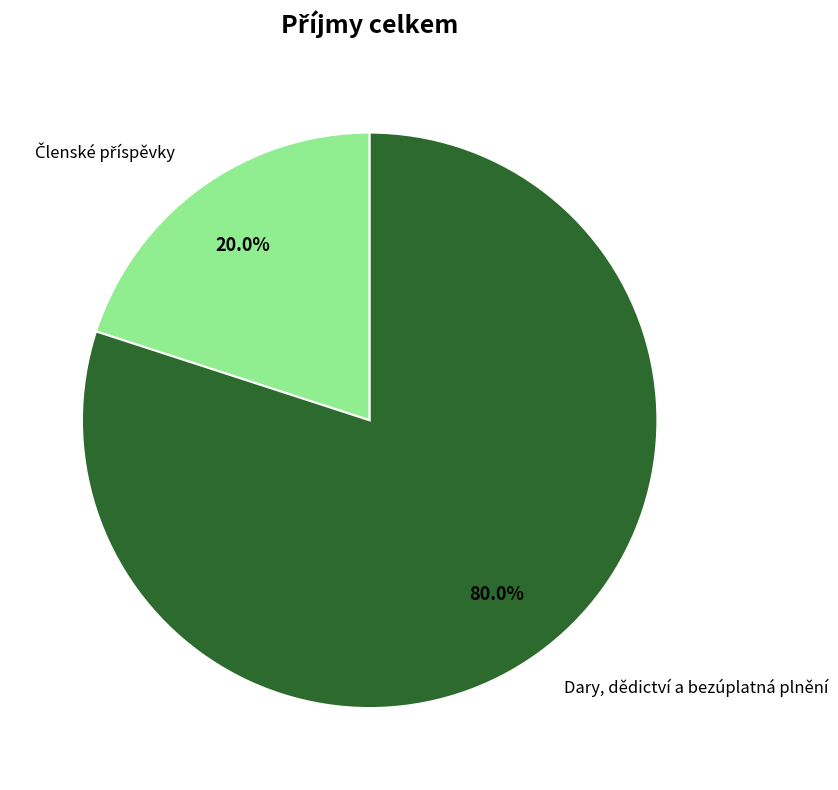

Is there a majority slice in this chart?

Yes